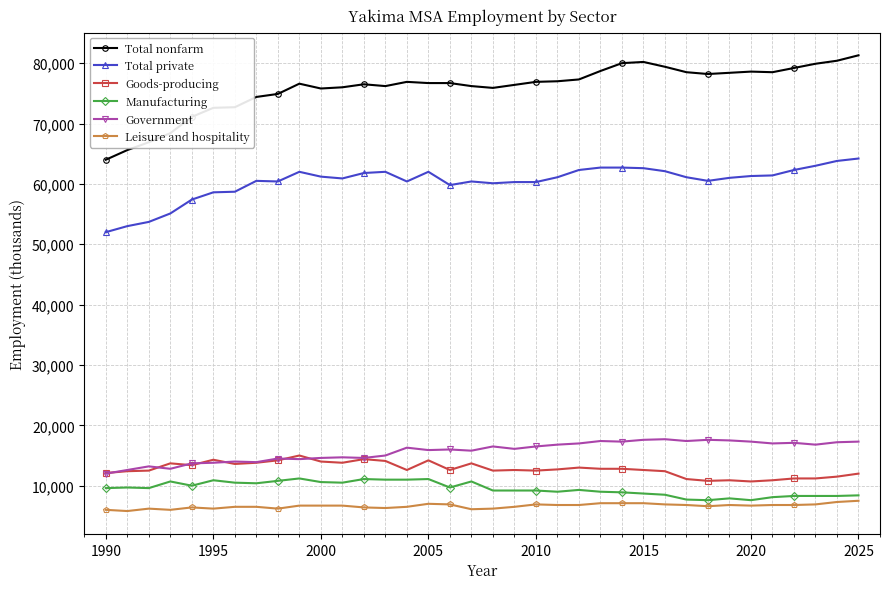

True or false: Manufacturing has more than 2 points higher than both neighbors.

True